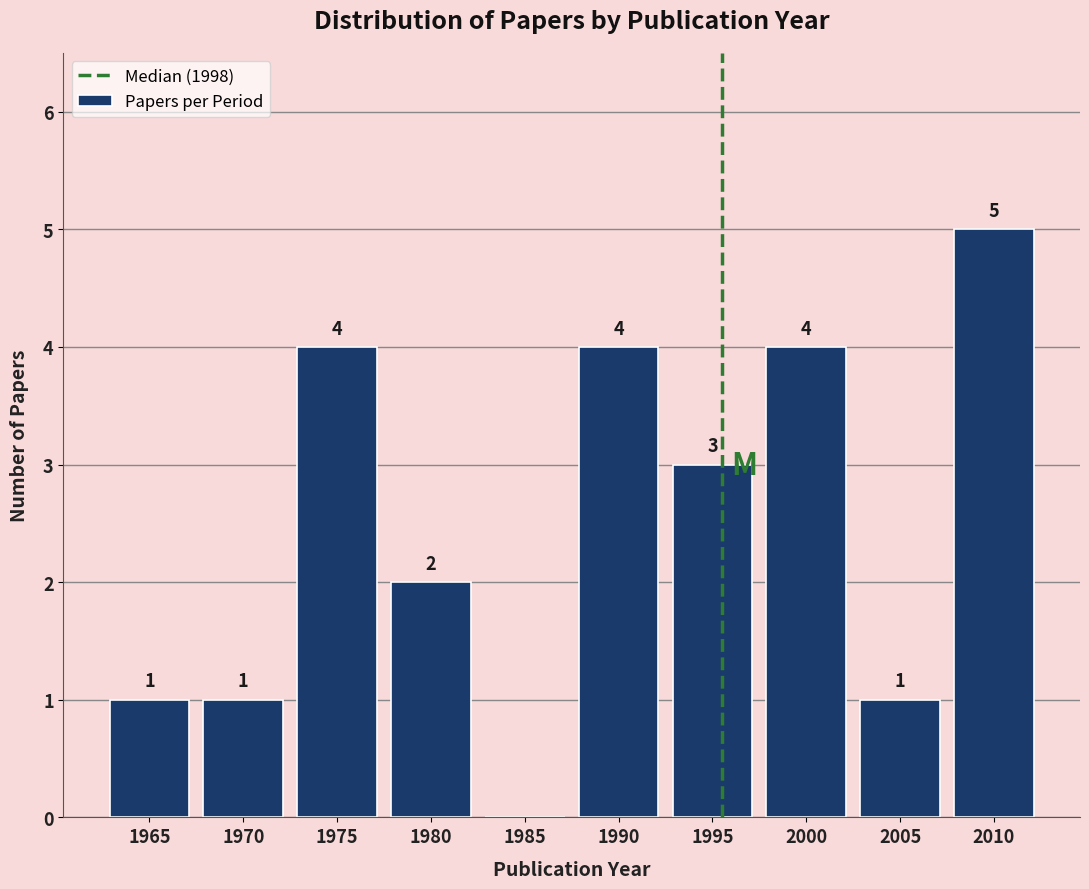

Reading left to right, extract all data points from this chart.

1965=1	1970=1	1975=4	1980=2	1985=0	1990=4	1995=3	2000=4	2005=1	2010=5